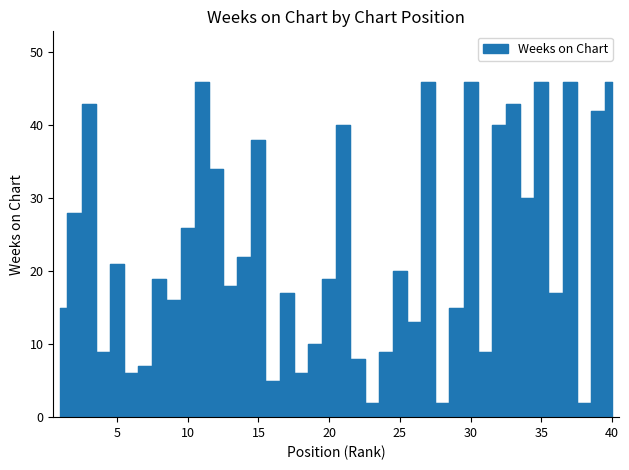

Between 32 and 14, which is larger?

32